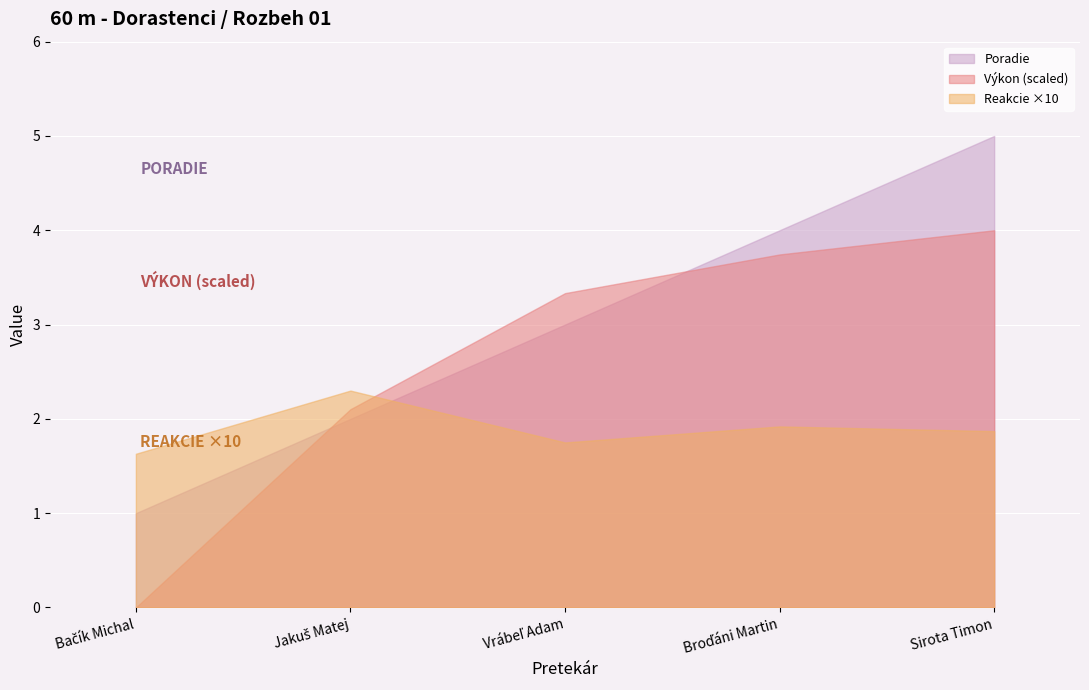

What position from the right is Broďáni Martin?

2